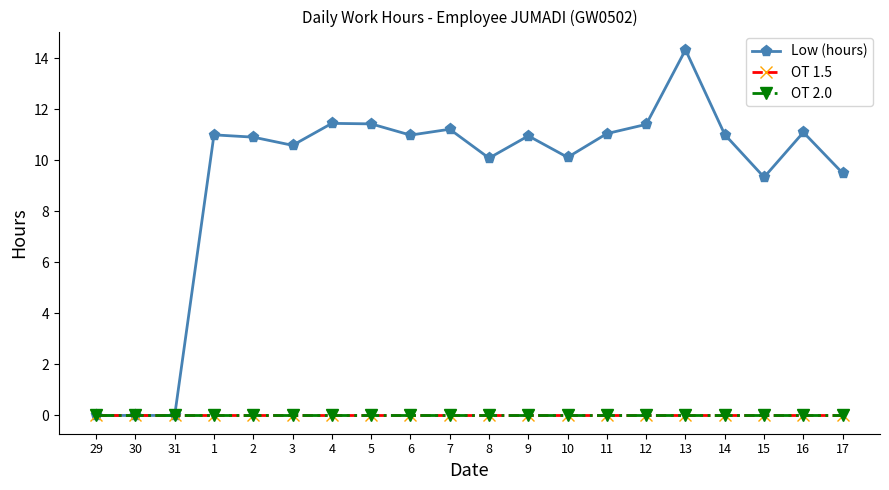

Is this an area chart (filled region under the line)?

No